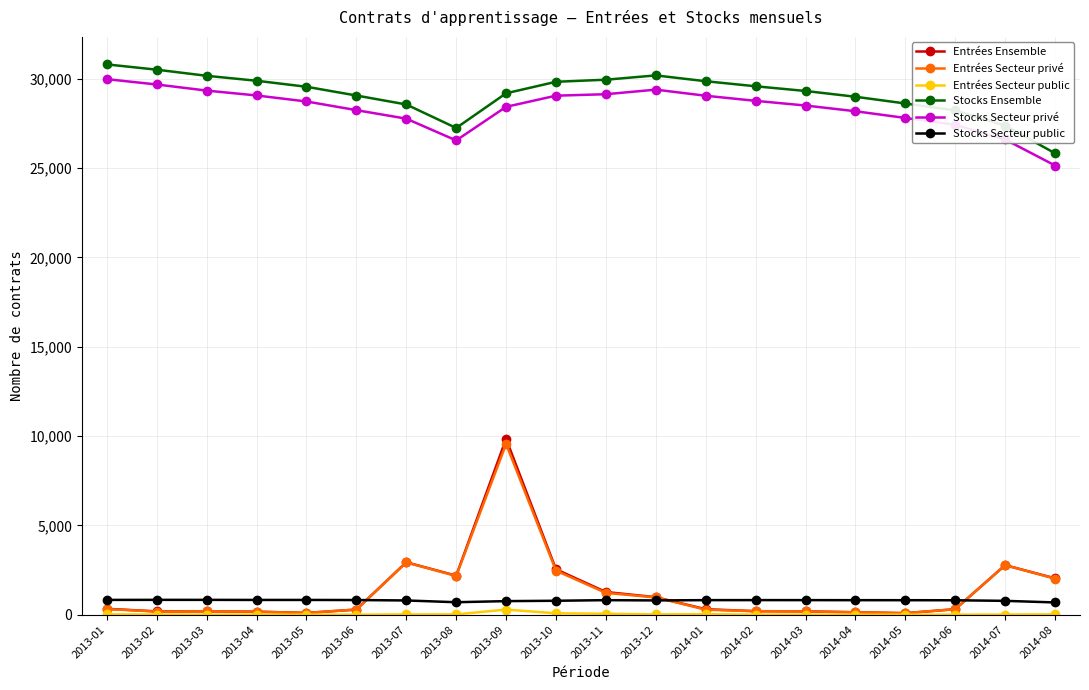

What is the difference between the maximum and second lowest values in the Stocks Secteur privé series?

3430